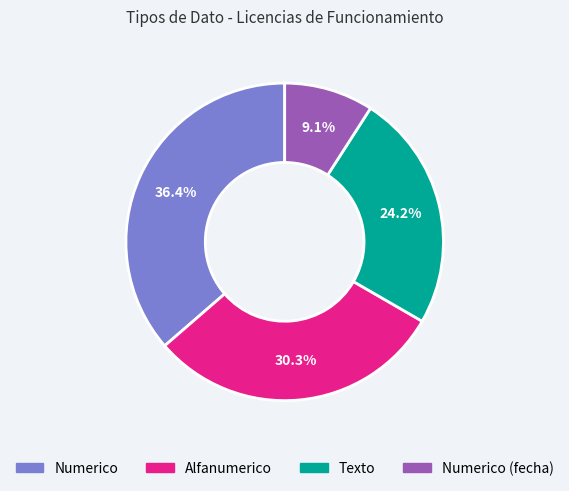

Does any single category account for the majority?

No